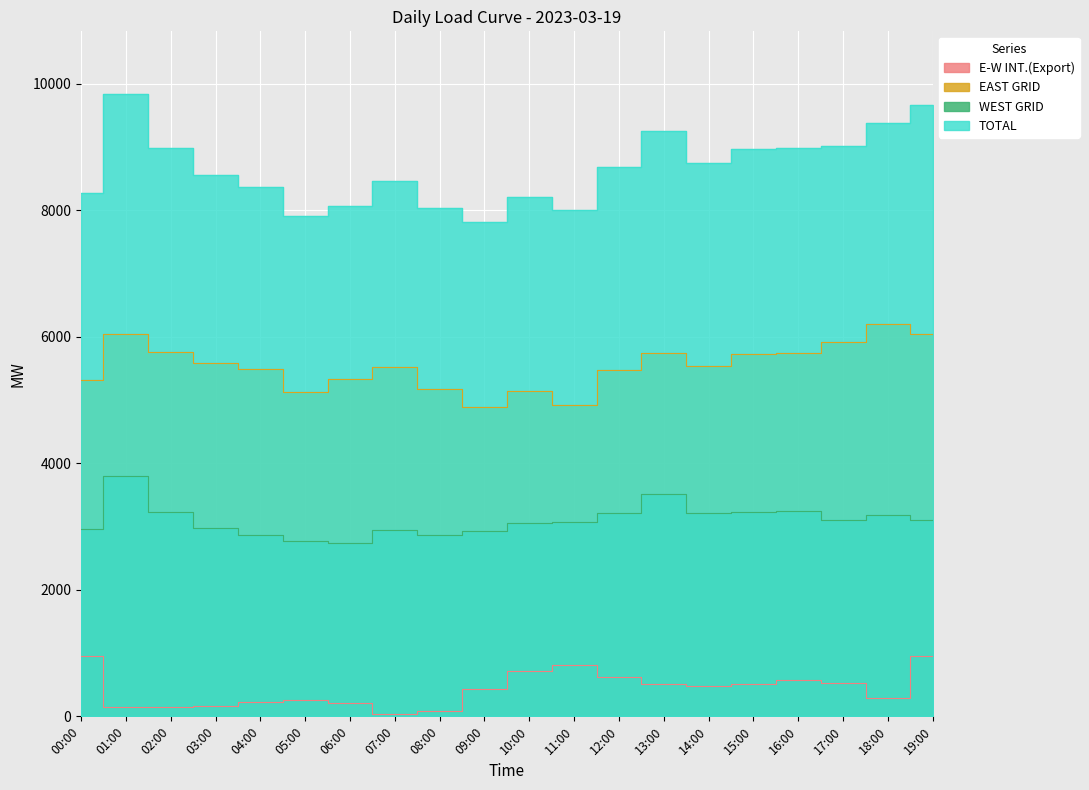

Is it true that TOTAL equals 8002 at 11:00?

True